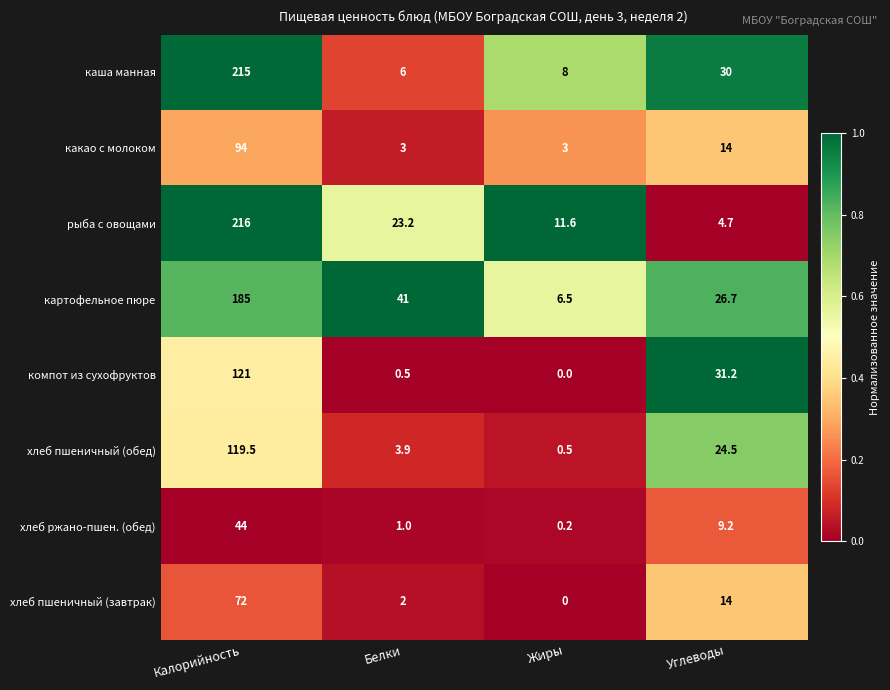

What is the spread (max minus min) of values at Белки?

40.5